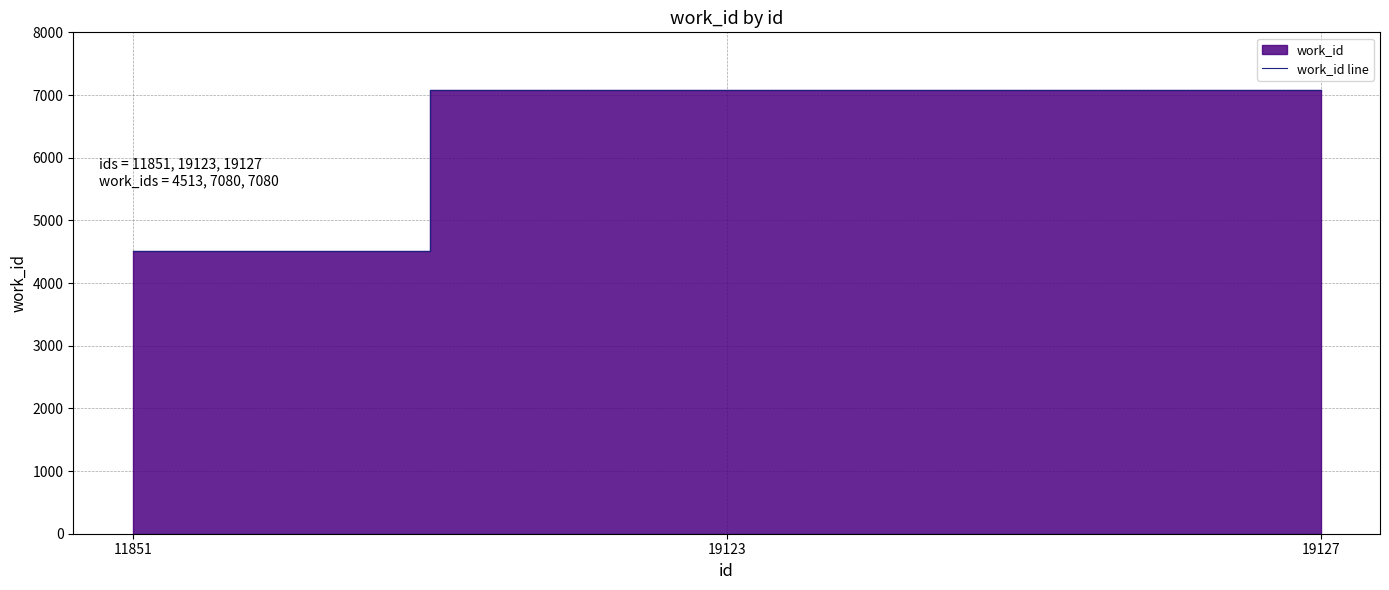

Which label corresponds to the largest value in the chart?

19123